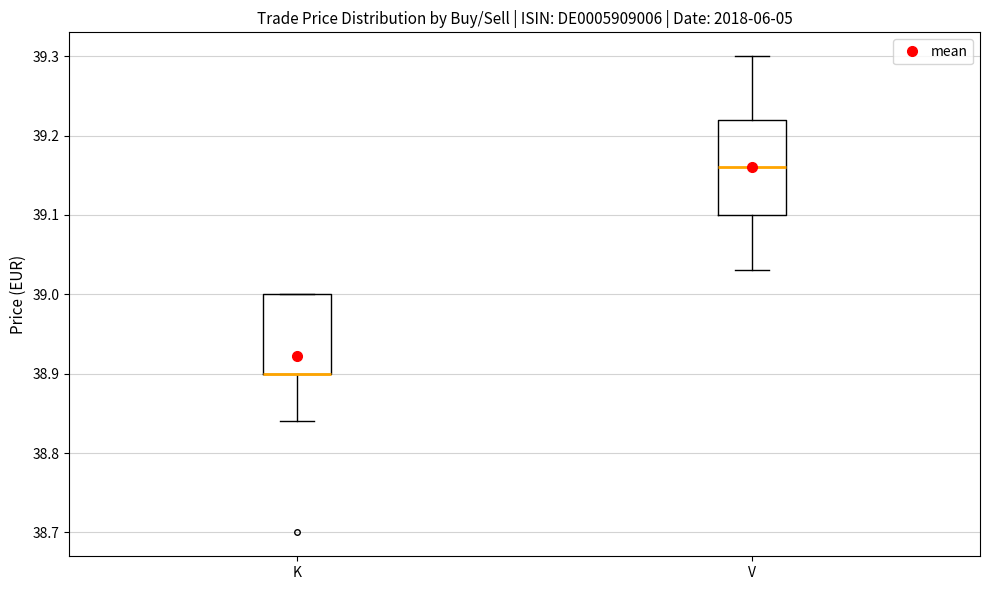

Reading left to right, transcribe this box plot: for each box, give where its median line is, the range the box spans, and where its two whiskers end, as read against the y-axis. The values are not printed on the chart, so give them approximately, as read against the axis.

K: median 38.90 (drawn on the box's lower edge), box 38.90 to 39.00, whiskers 38.84 to 39.00
V: median 39.16, box 39.10 to 39.22, whiskers 39.03 to 39.30